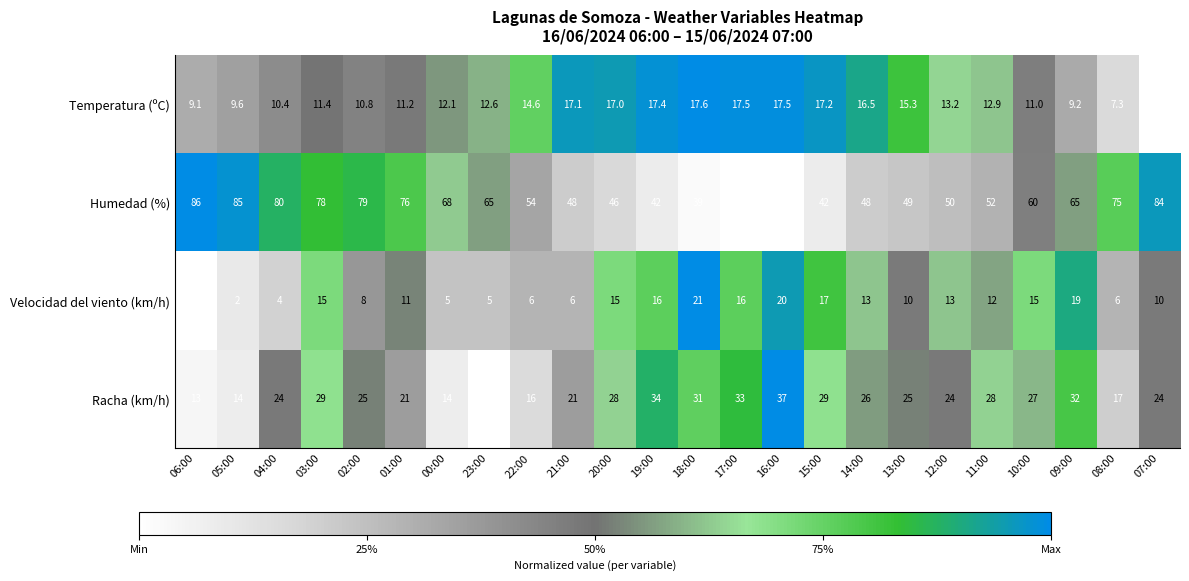

The Humedad (%) series shows 48.0 at 21:00. True or false?

True